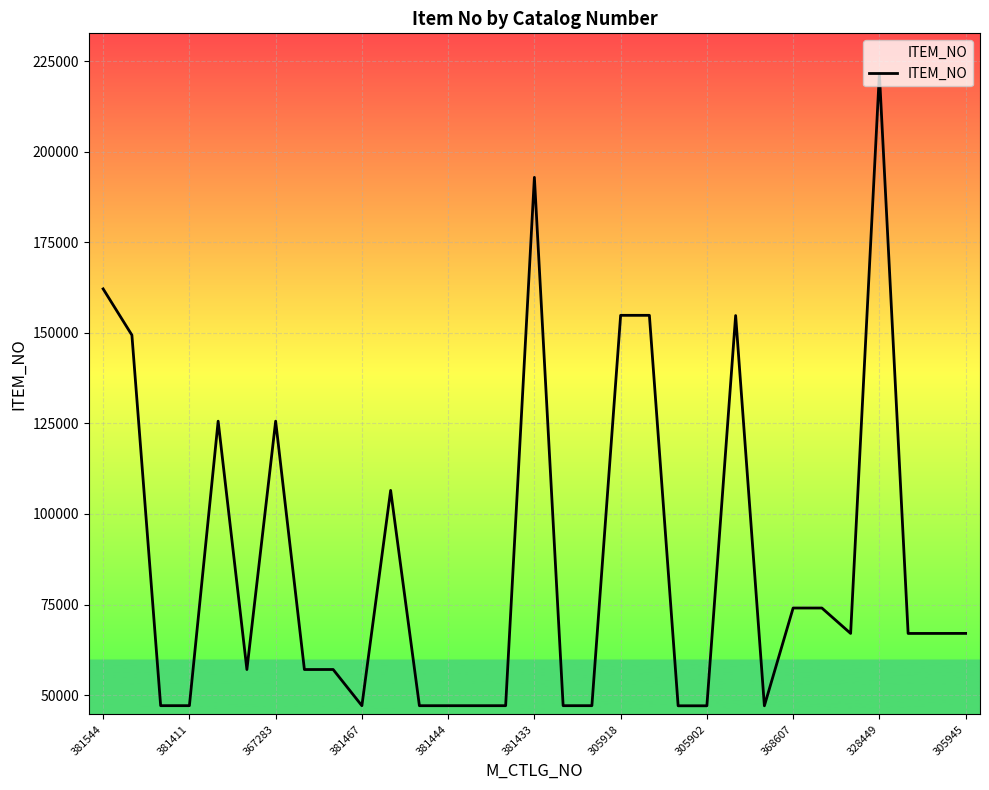

What is the difference between the maximum and second lowest values?

174654